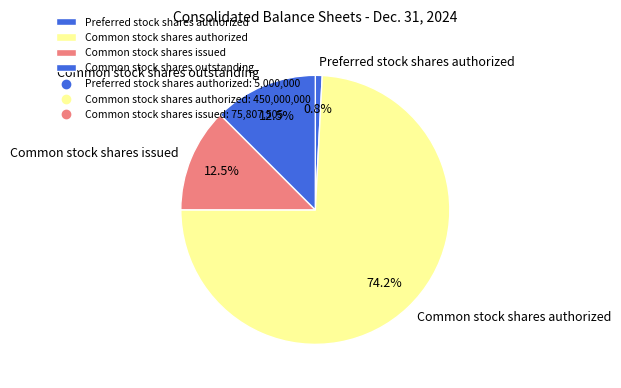

The Common stock shares outstanding slice represents 26% of the pie. True or false?

False